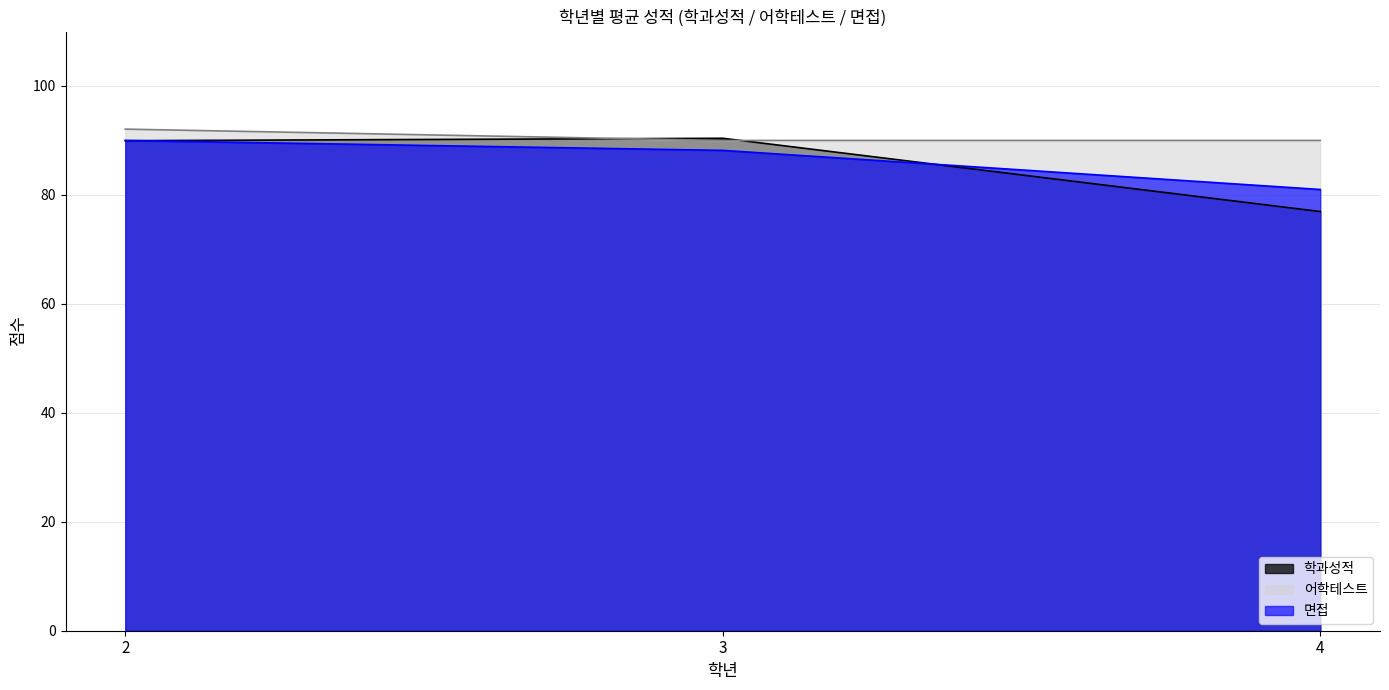

What is the greatest value displayed?

92.1